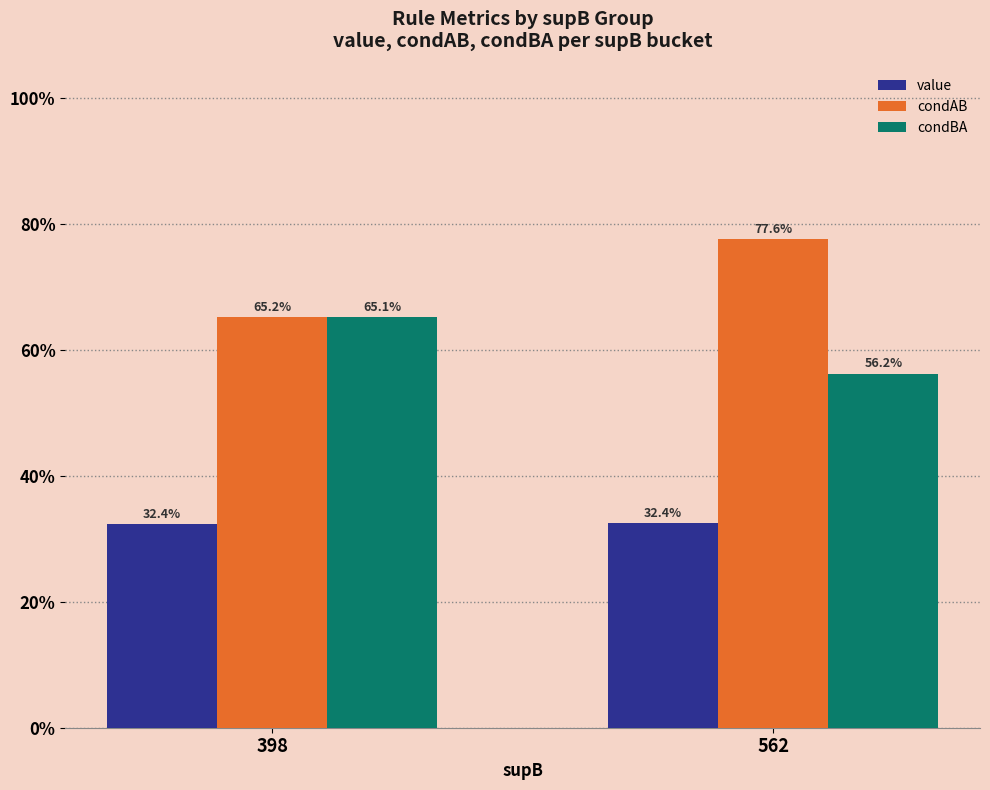

List the series in order of their overall mean, lowest first.

value, condBA, condAB